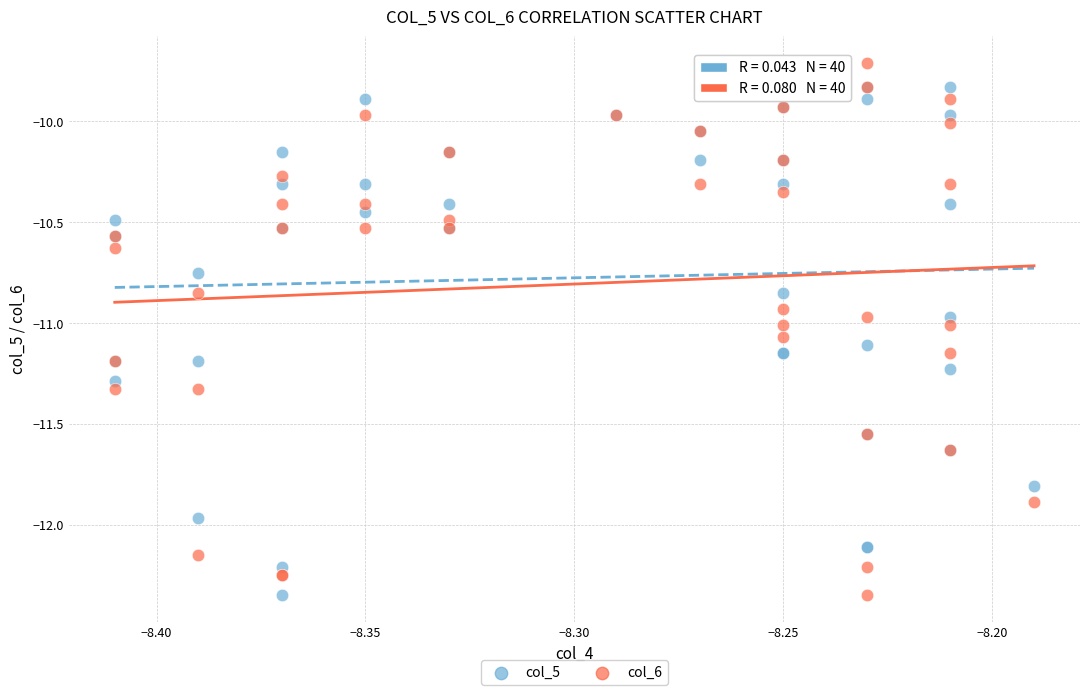

What are all the series names shown in the legend?

col_5, col_6